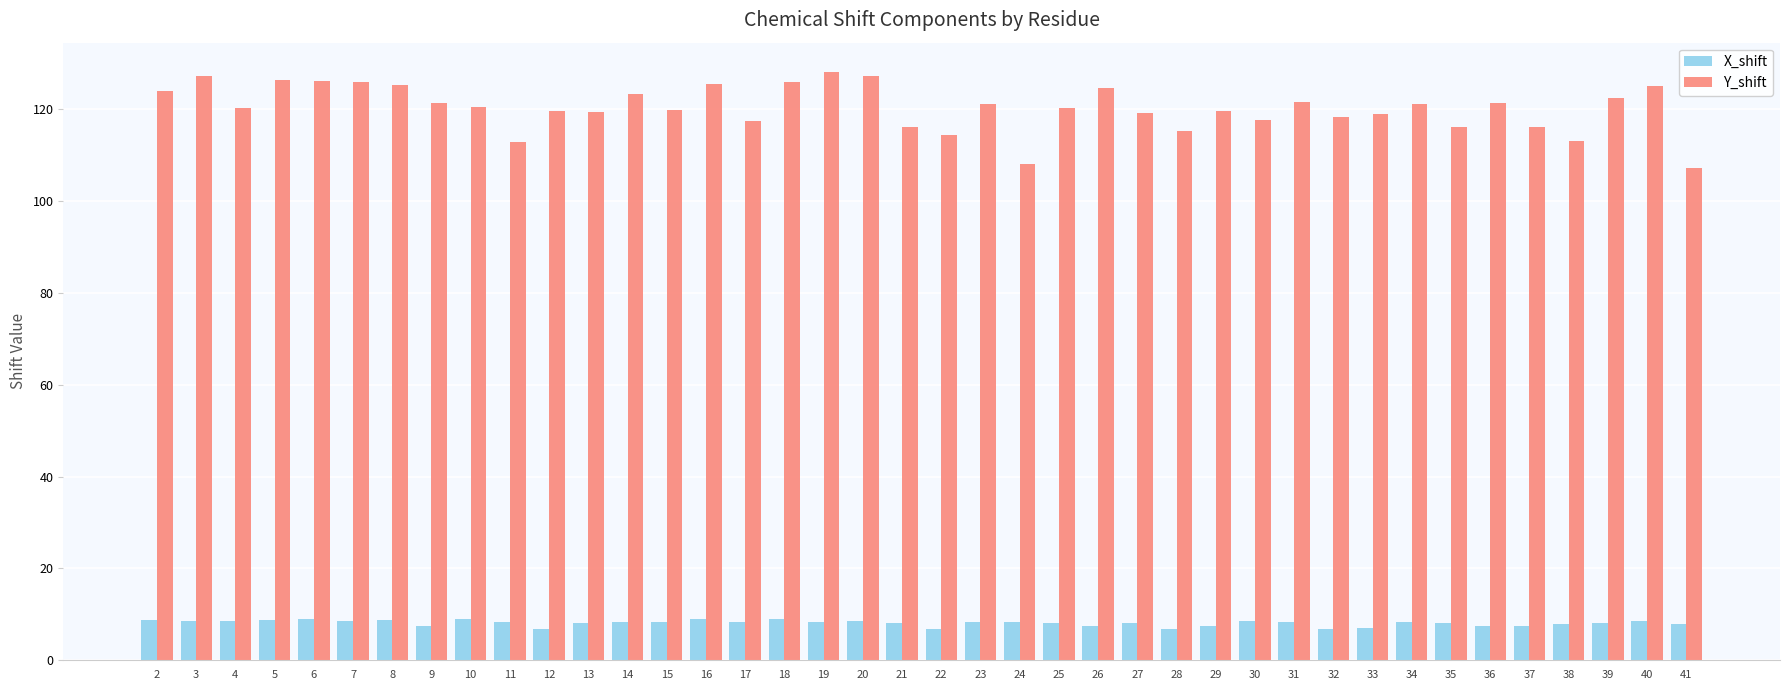

What is the difference between the highest and lowest values at 12?

112.8